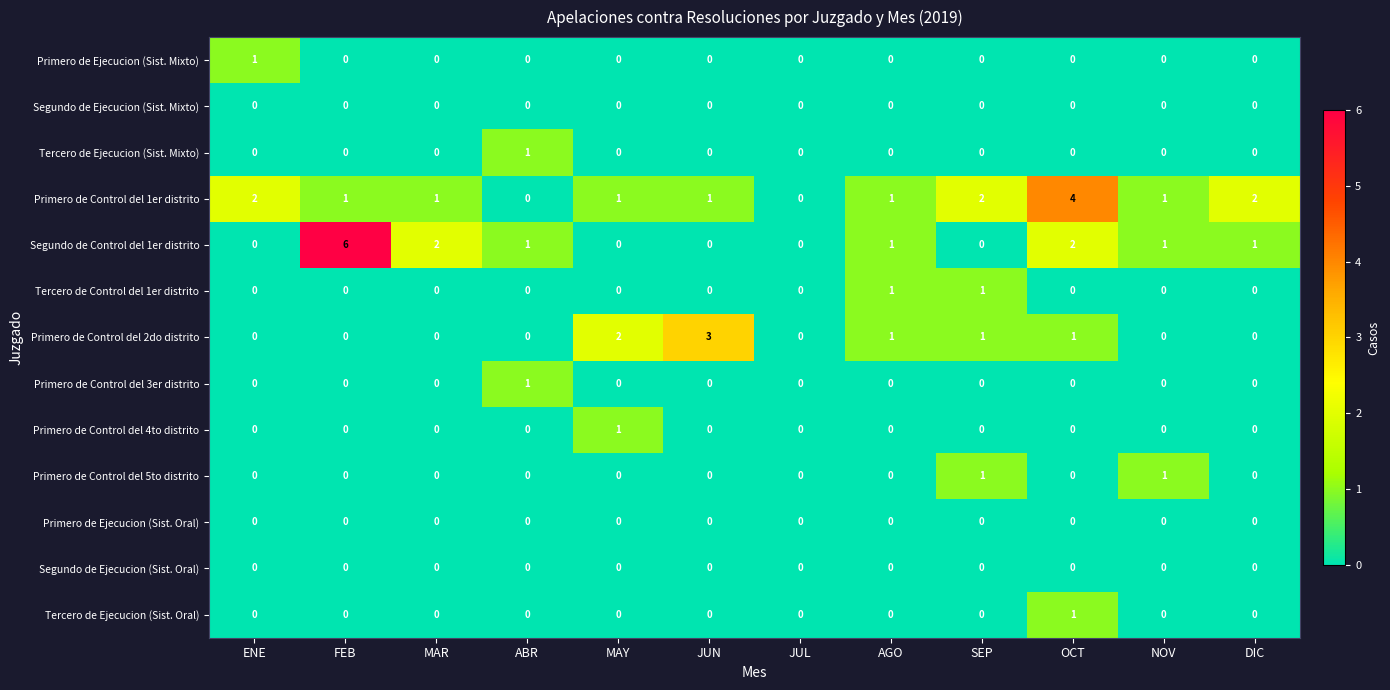

What is the total value across all series at OCT?

8